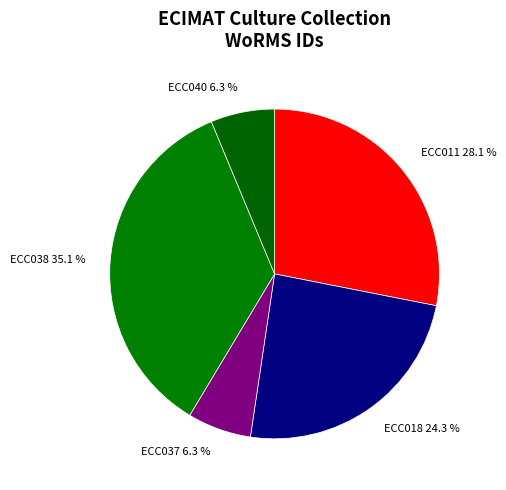

What percentage is the ECC011 slice, to the nearest percent?

28%